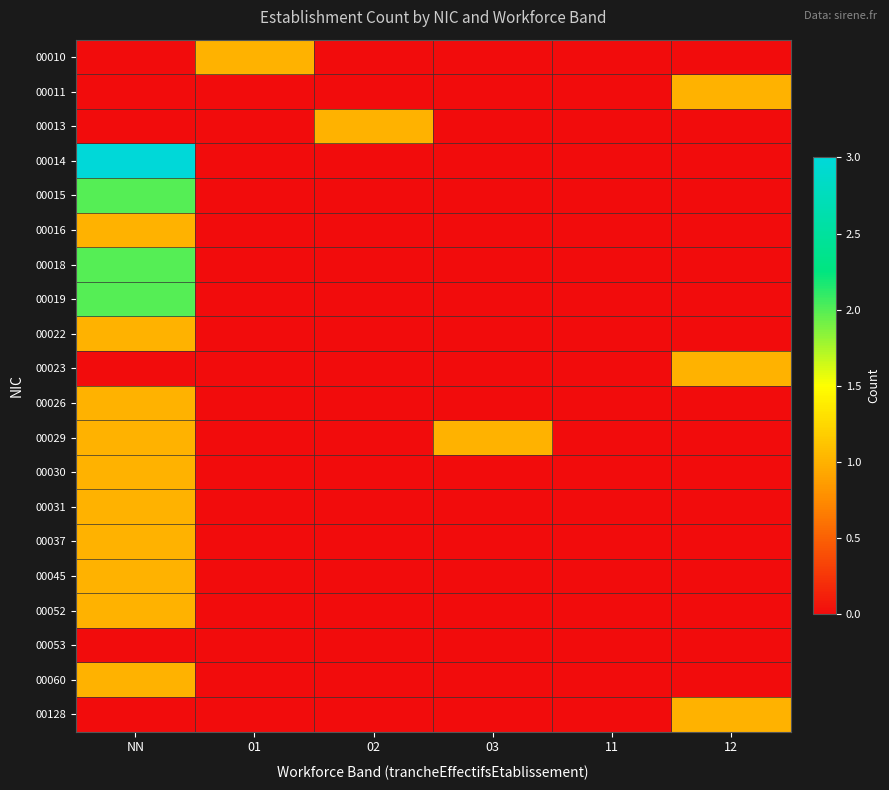

At which category does the chart reach its peak across all series?

NN